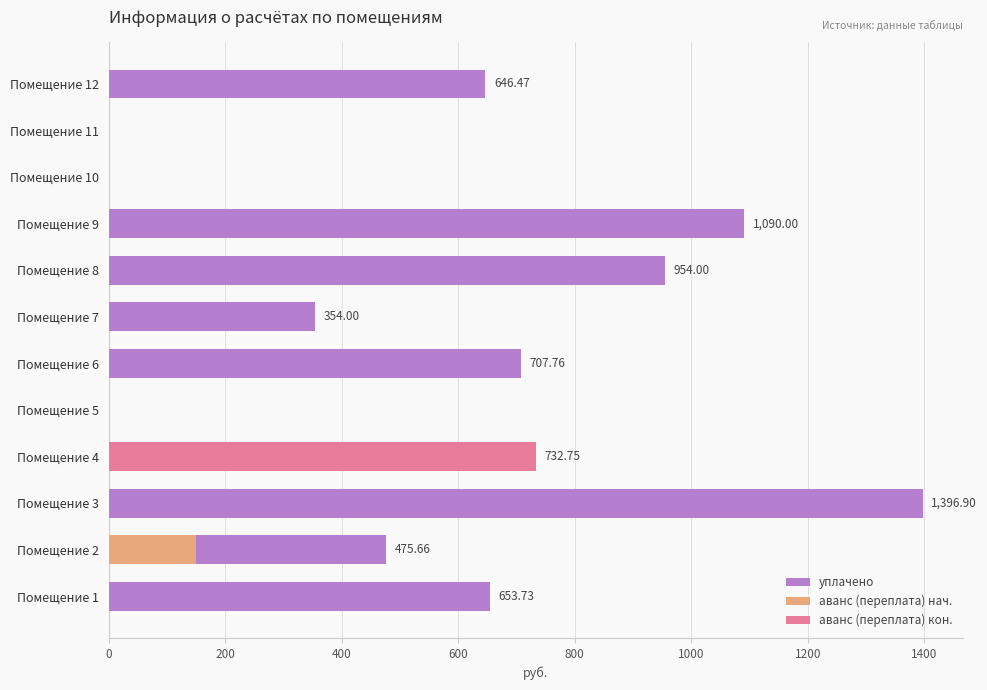

Is it true that аванс (переплата) нач. equals 149.6 at Помещение 2?

True